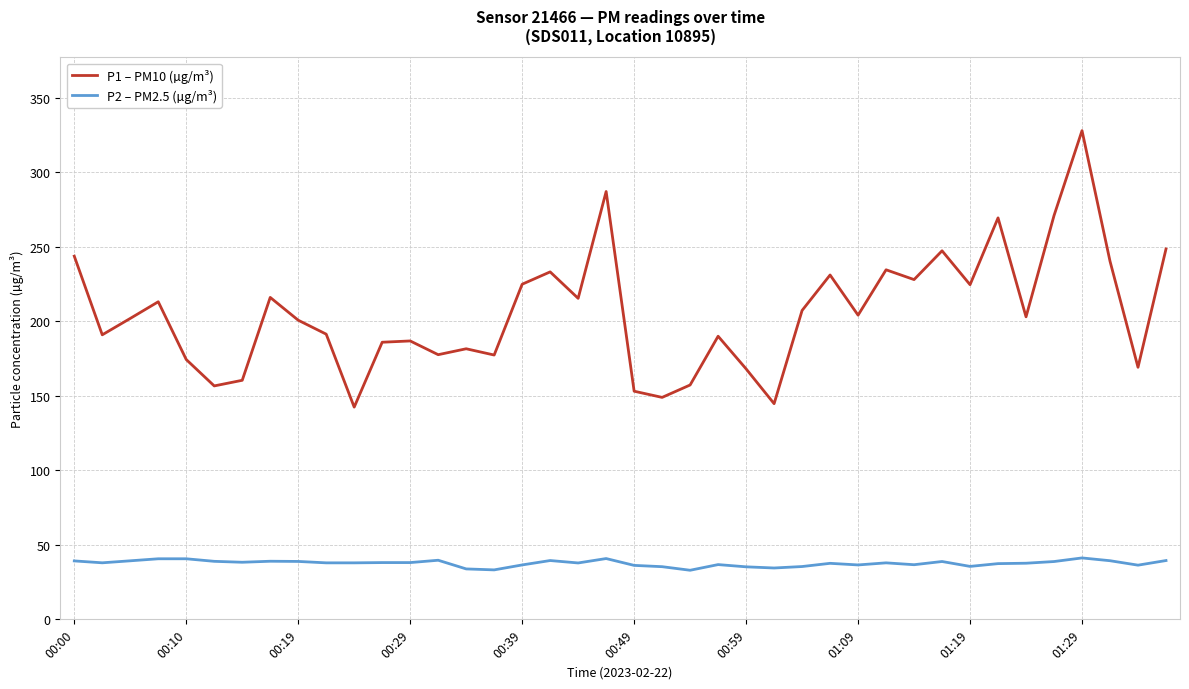

List the series in order of their overall mean, highest first.

P1 – PM10 (µg/m³), P2 – PM2.5 (µg/m³)